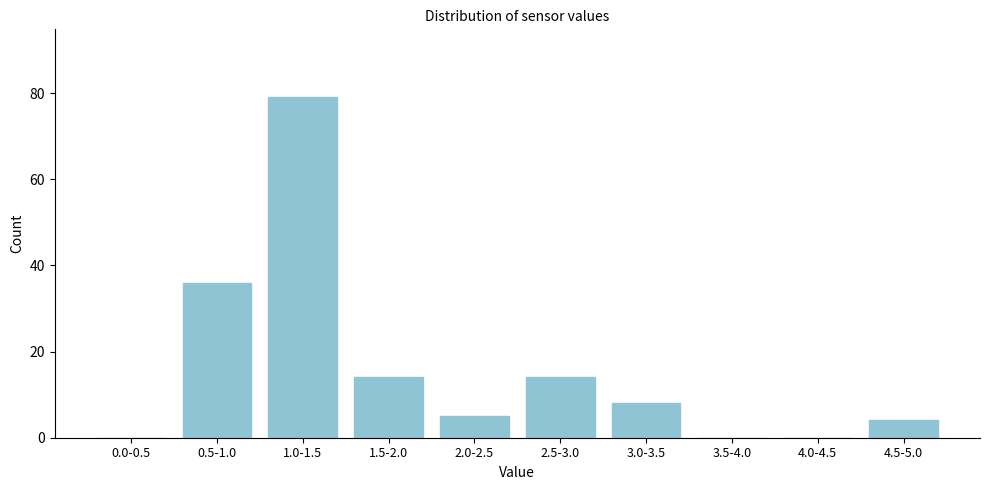

Reading left to right, transcribe all the data shown in this chart.

0.0-0.5=0	0.5-1.0=36	1.0-1.5=79	1.5-2.0=14	2.0-2.5=5	2.5-3.0=14	3.0-3.5=8	3.5-4.0=0	4.0-4.5=0	4.5-5.0=4